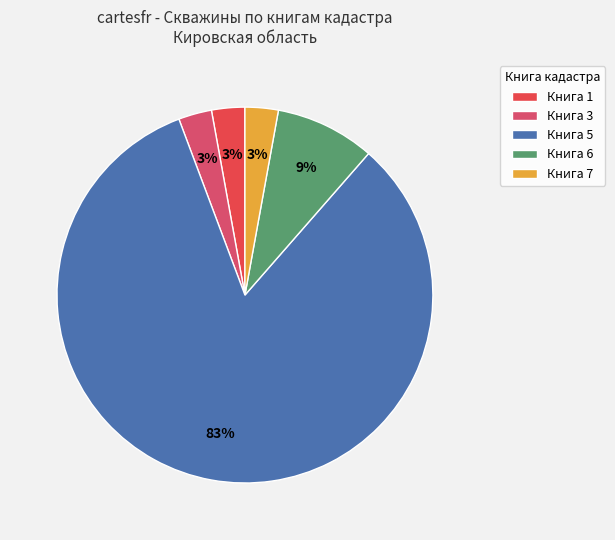

How many segments does this pie chart have?

5